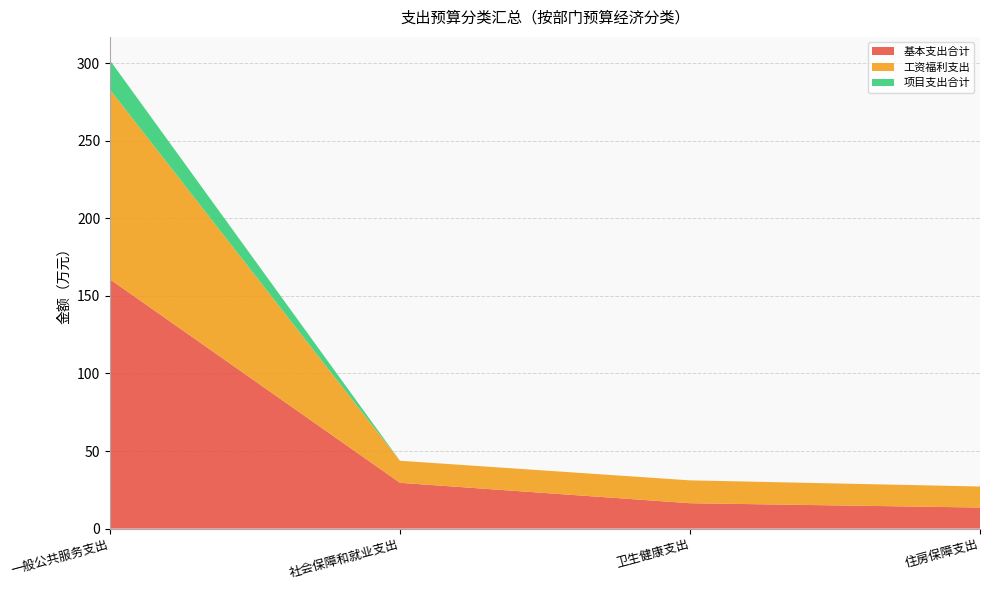

Reading left to right, extract all data points from this chart.

基本支出合计: 160.7	29.5	16.4	13.6
工资福利支出: 122.3	14.2	14.7	13.6
项目支出合计: 18.9	0.0	0.0	0.0